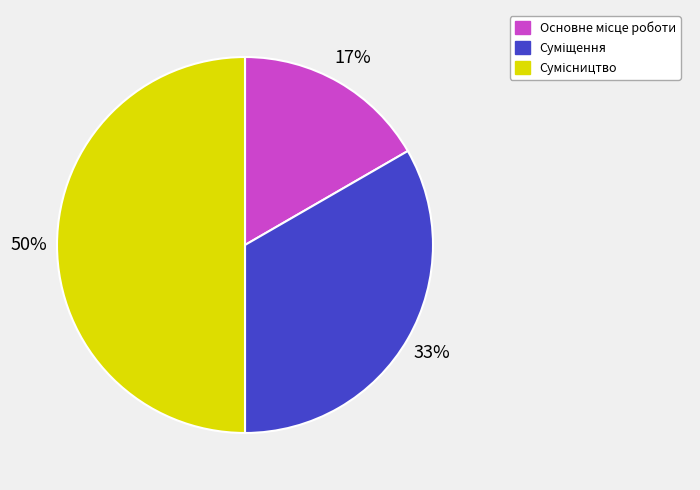

To the nearest percent, what is the difference between the largest and smallest slice percentages?

33%